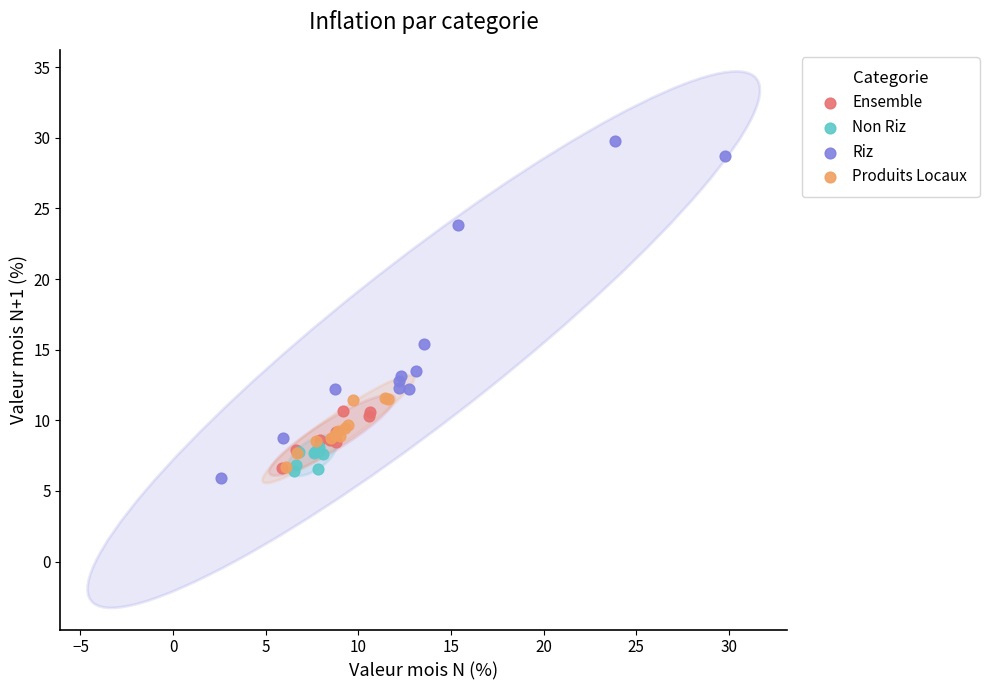

Which series has the widest spread of Y values?

Riz